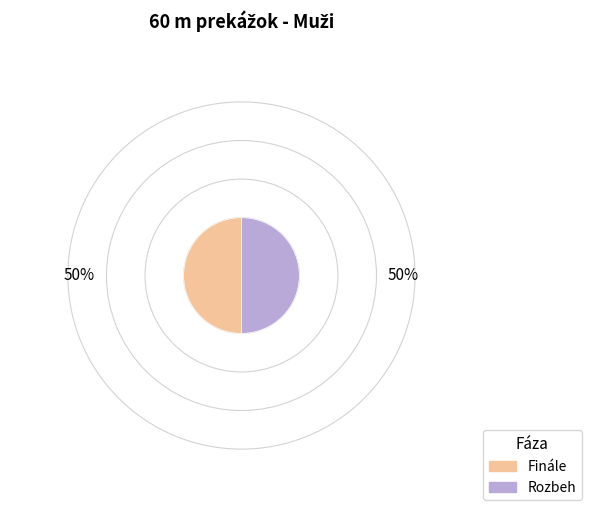

Is the sum of Finále and Rozbeh greater than half?

Yes